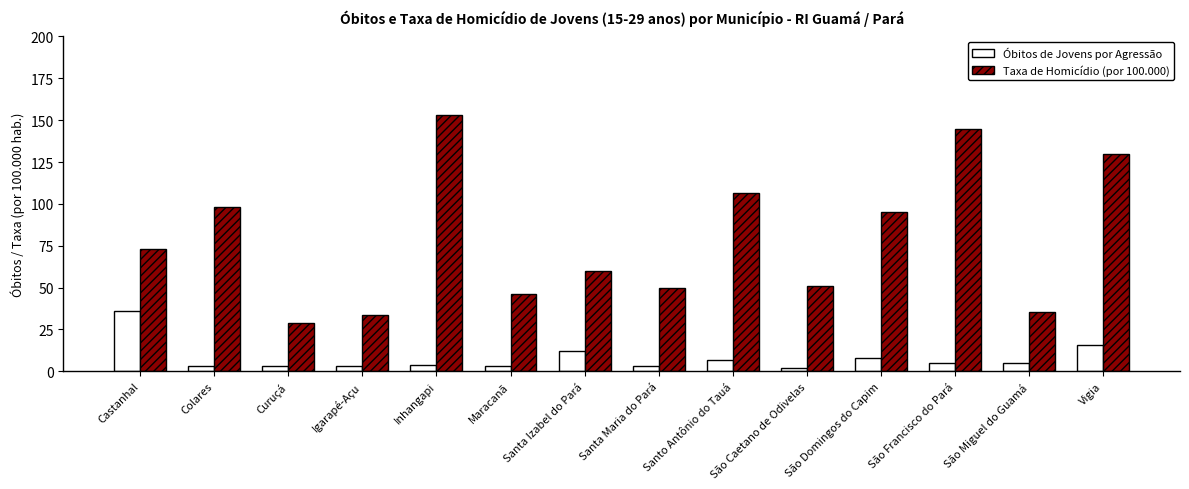

At which category is the sum across all series the highest?

Inhangapi